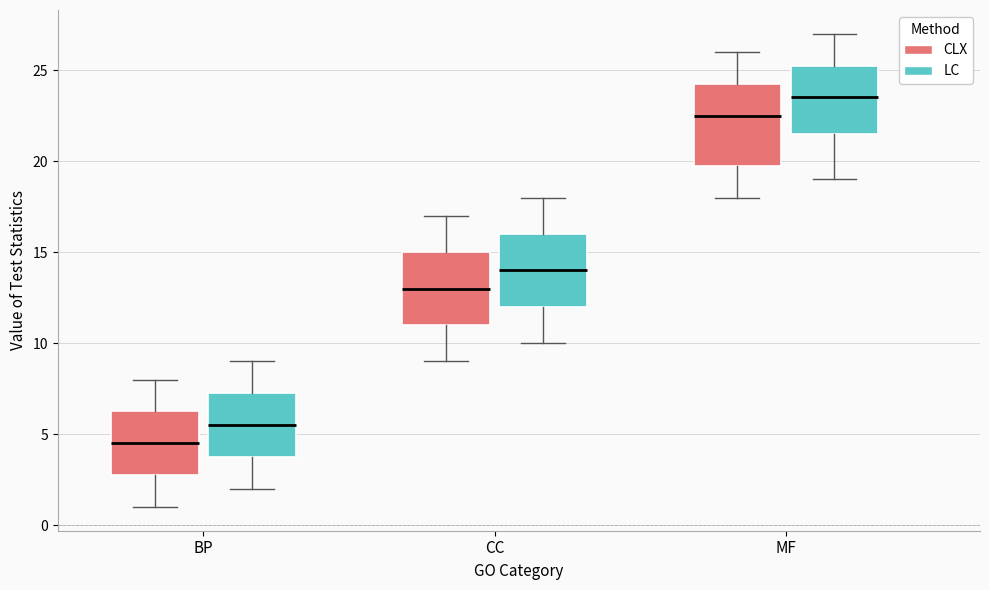

Reading left to right, read every box against the y-axis: the position of its median line, the range the box covers, and the ends of its whiskers. The values are not printed on the chart, so give them approximately, as read against the axis.

BP (CLX): median 4.5, box 3.0 to 6.5, whiskers 1.0 to 8.0
BP (LC): median 5.5, box 4.0 to 7.5, whiskers 2.0 to 9.0
CC (CLX): median 13.0, box 11.0 to 15.0, whiskers 9.0 to 17.0
CC (LC): median 14.0, box 12.0 to 16.0, whiskers 10.0 to 18.0
MF (CLX): median 22.5, box 20.0 to 24.5, whiskers 18.0 to 26.0
MF (LC): median 23.5, box 21.5 to 25.5, whiskers 19.0 to 27.0